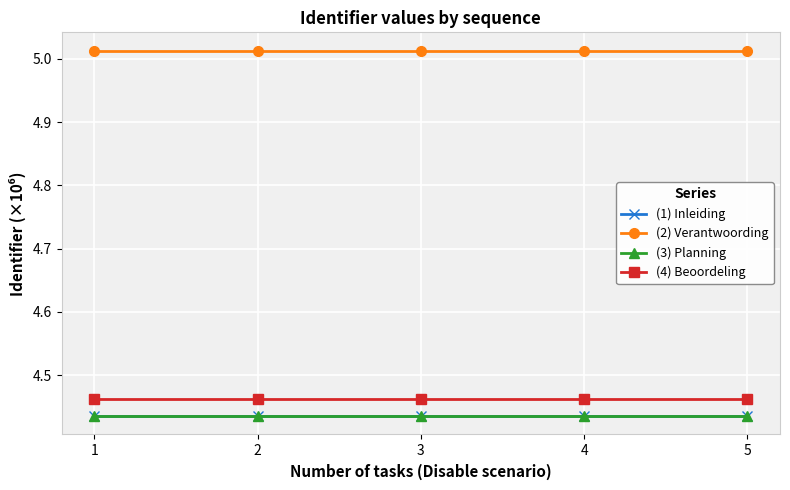

True or false: (4) Beoordeling and (2) Verantwoording intersect in this chart.

False